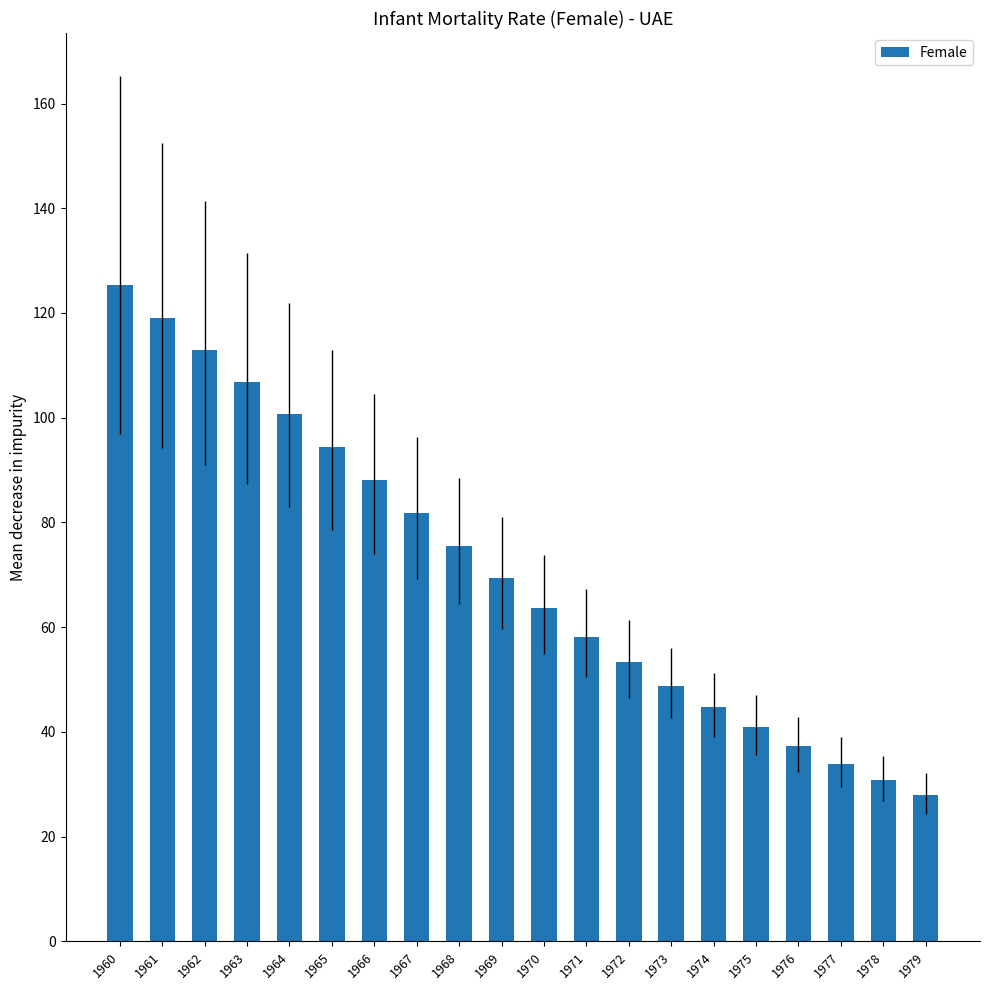

At which label does the data first exceed 69?

1960